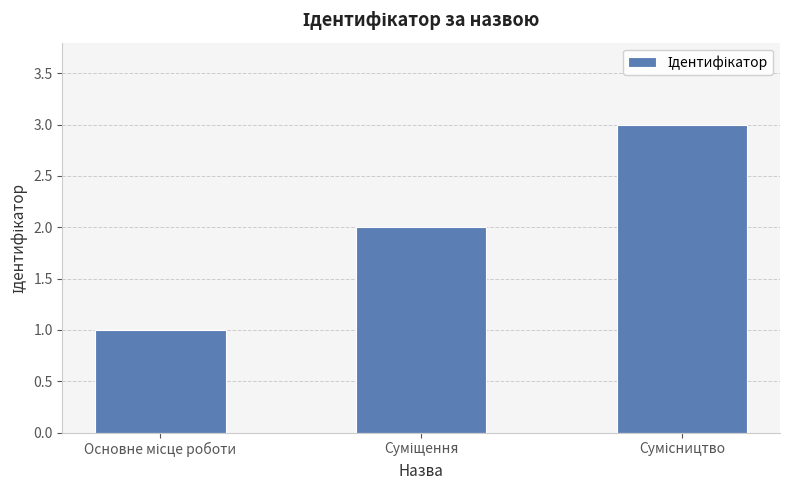

What is the greatest value displayed?

3